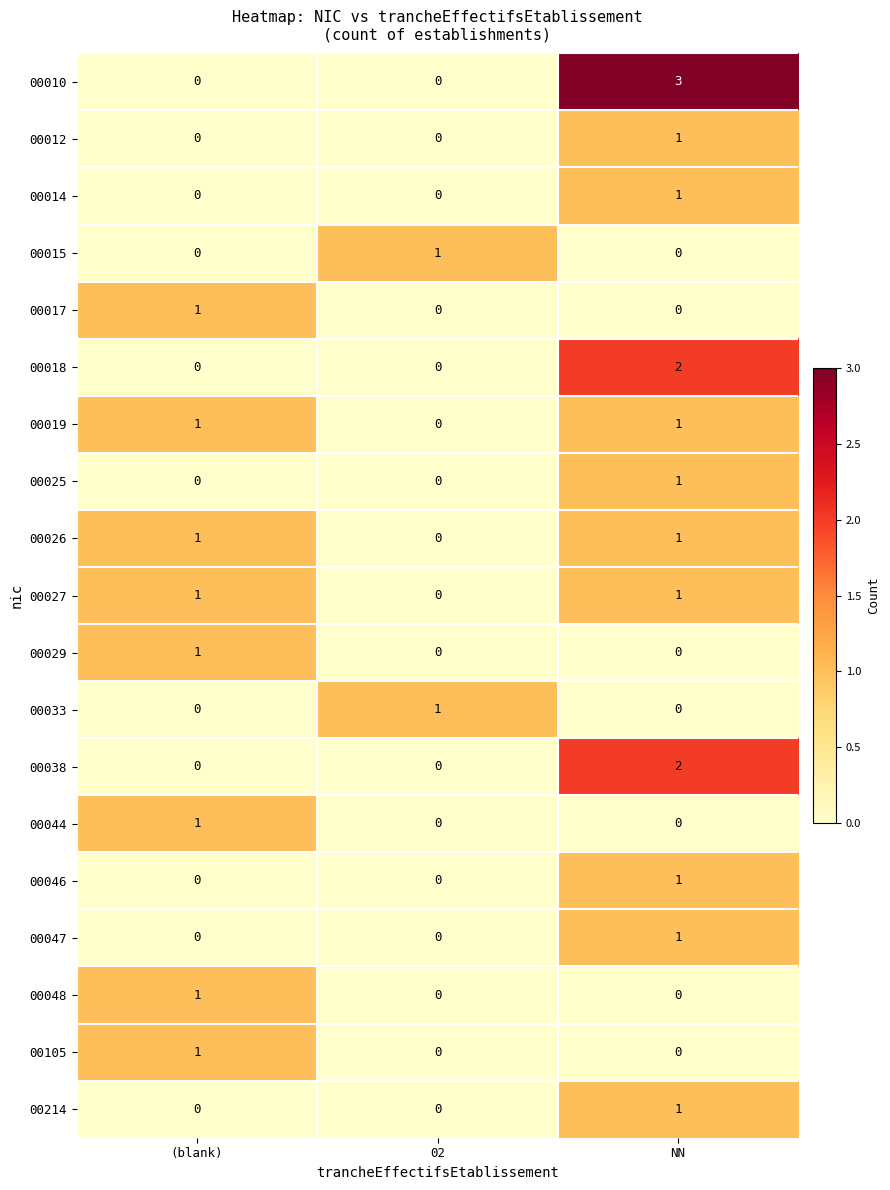

What is the maximum value shown in the chart?

3